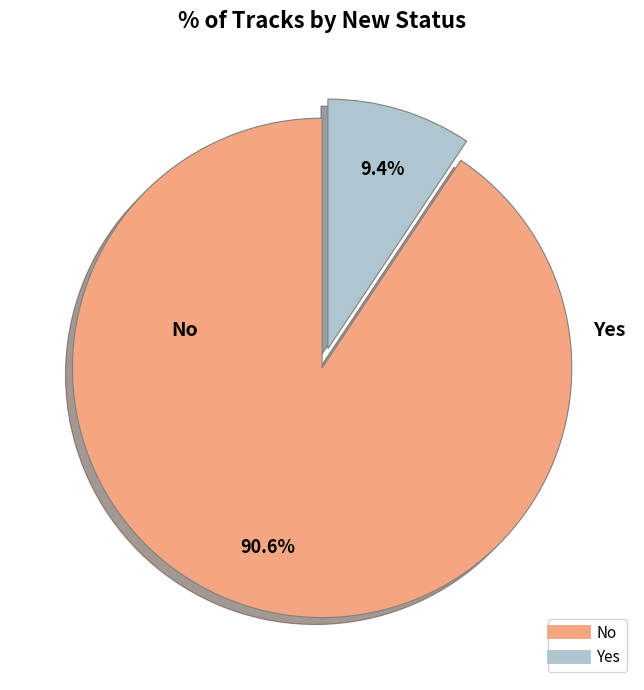

Rank the categories by value from lowest to highest.

Yes, No